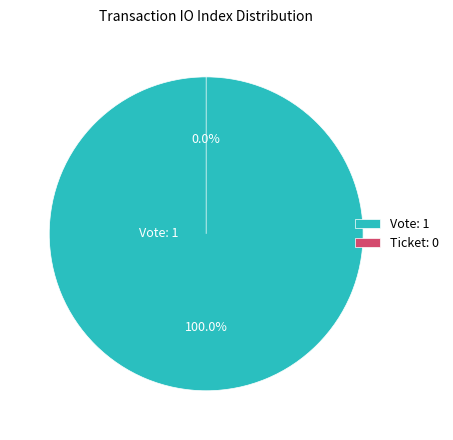

True or false: Vote accounts for 100% of the total.

True